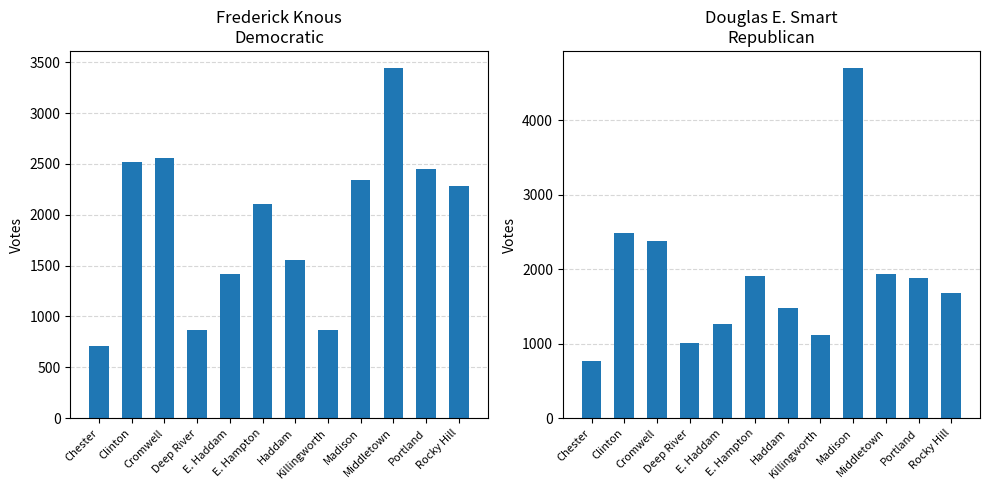

What is the difference between the second highest and second lowest values in the Douglas E. Smart Republican series?

1470